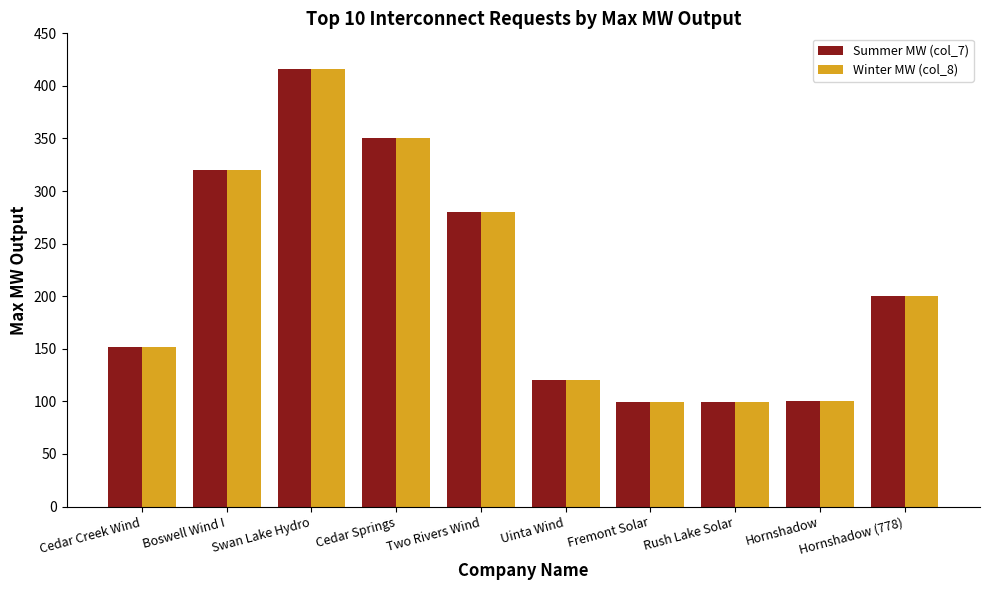

True or false: Summer MW (col_7) has a value of 415.8 at Swan Lake Hydro.

True